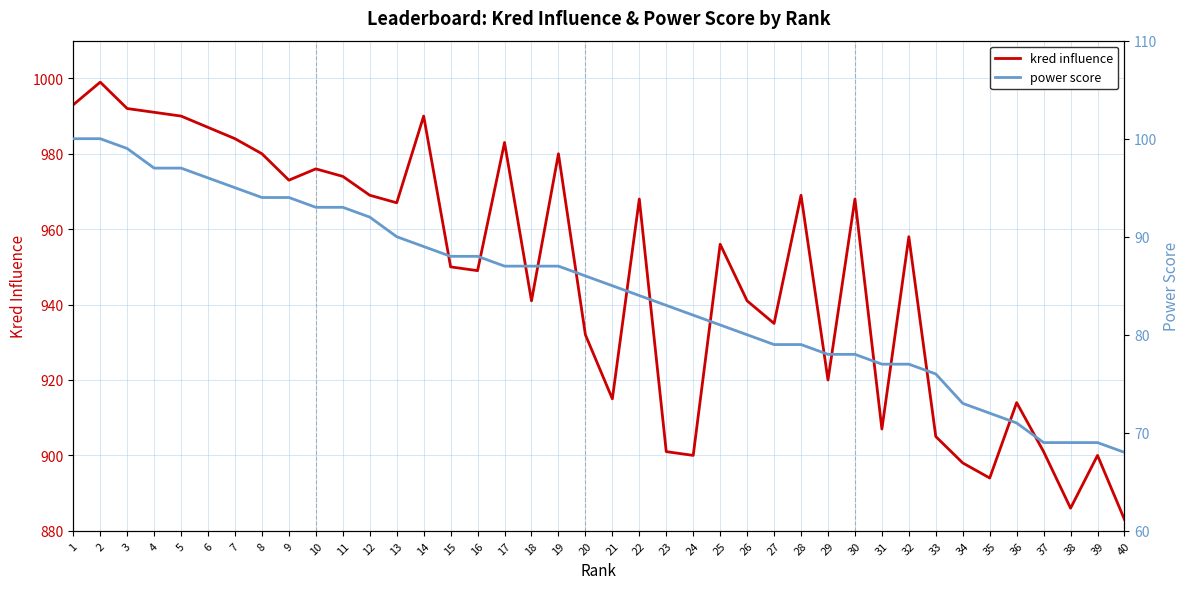

List the series in order of their overall mean, lowest first.

power score, kred influence